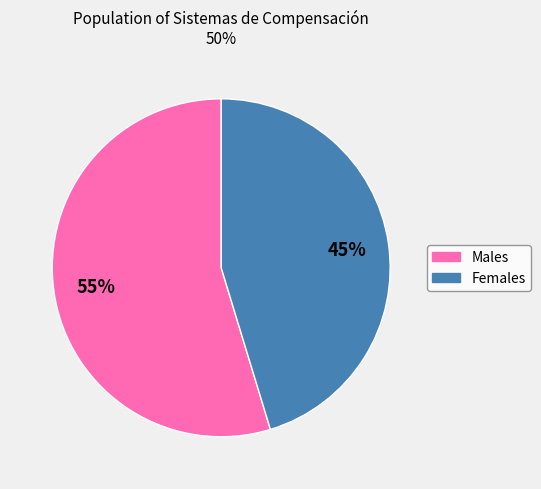

To the nearest percent, what is the average slice percentage?

50%